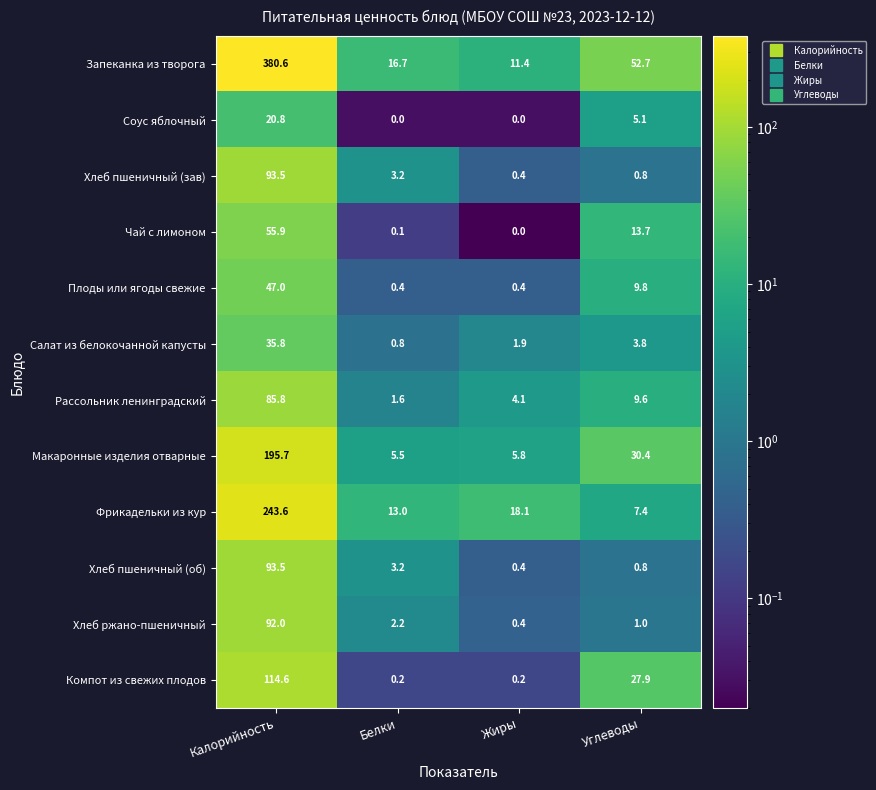

The value of Фрикадельки из кур at Углеводы is 10.3. True or false?

False